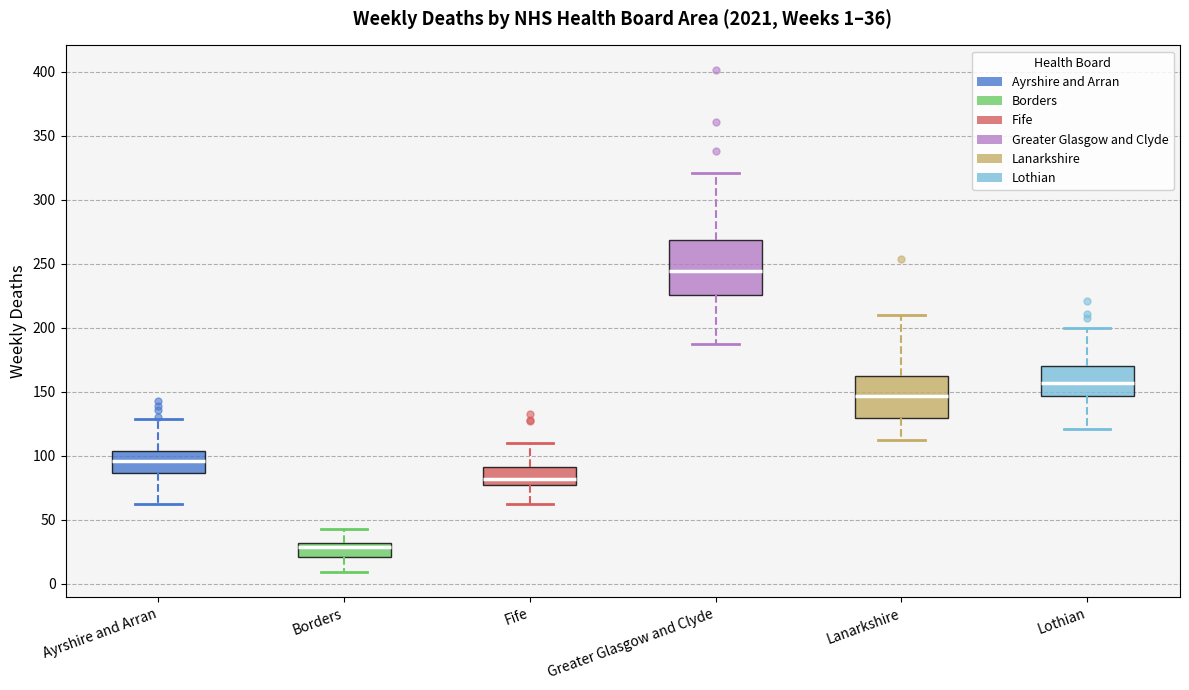

Which box is the tallest, from its lower edge to its upper edge?

Greater Glasgow and Clyde